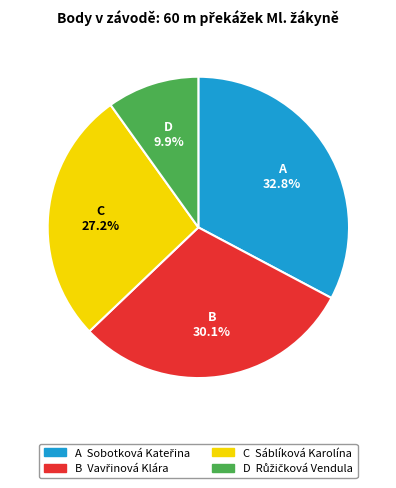

Is there any slice that represents more than half of the pie?

No